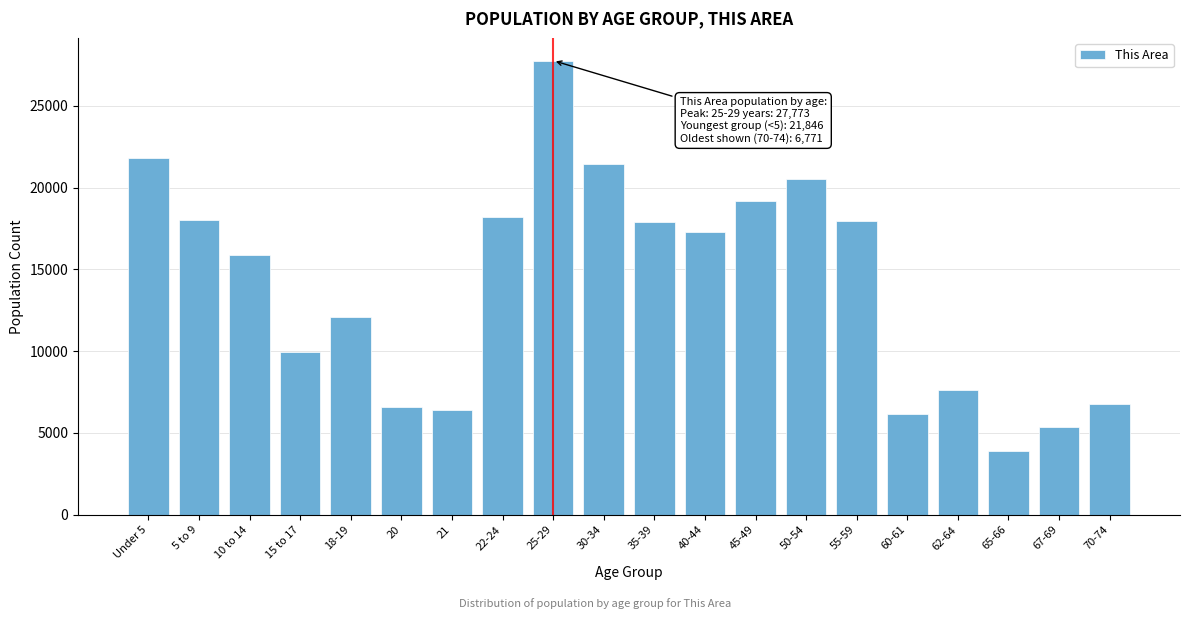

The value at 15 to 17 is 9944. True or false?

True